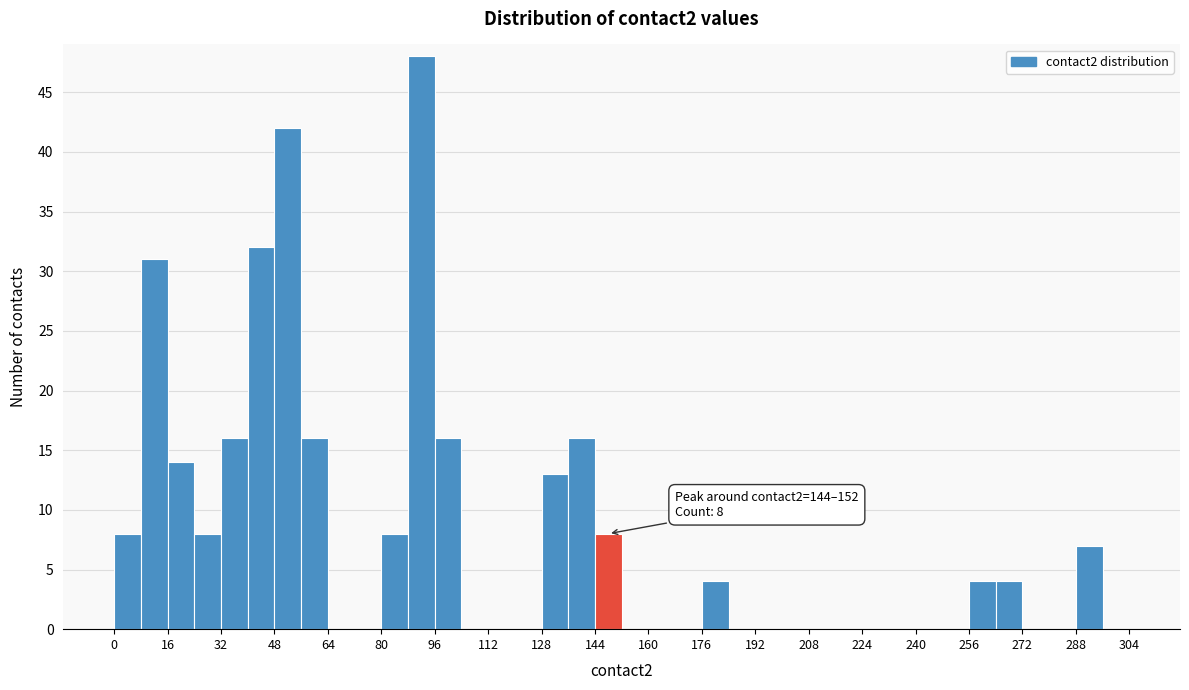

Which range on the x-axis has the tallest bar?

88 to 96